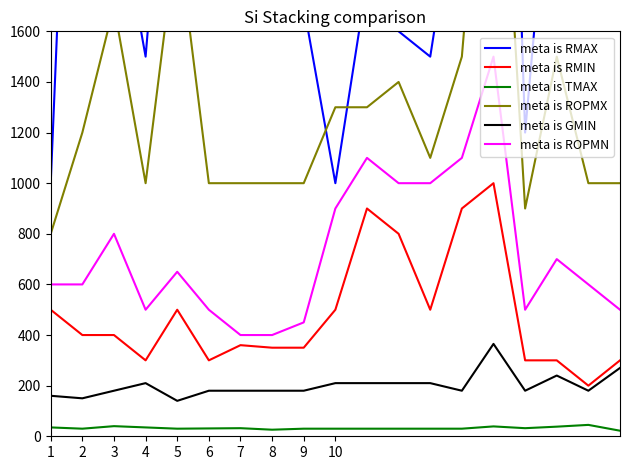

True or false: meta is RMIN and meta is ROPMN intersect in this chart.

False